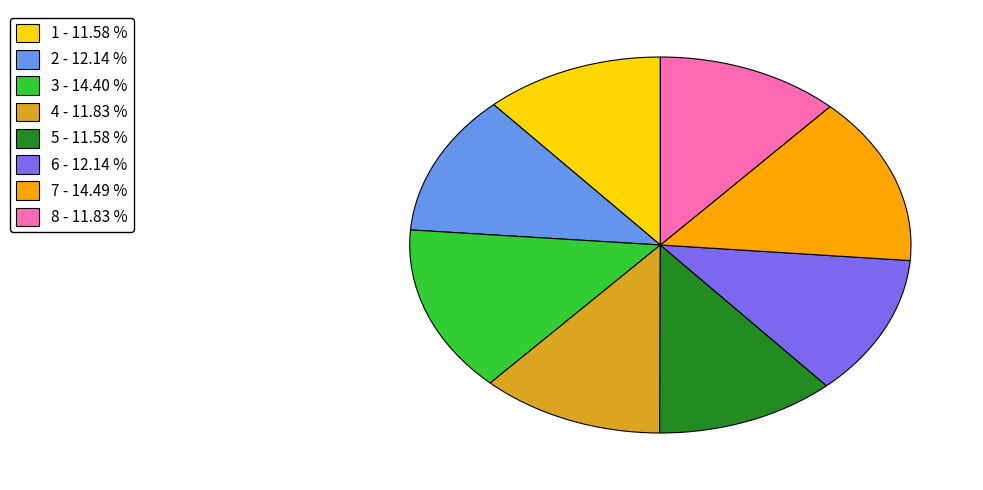

How many slices are in this pie chart?

8